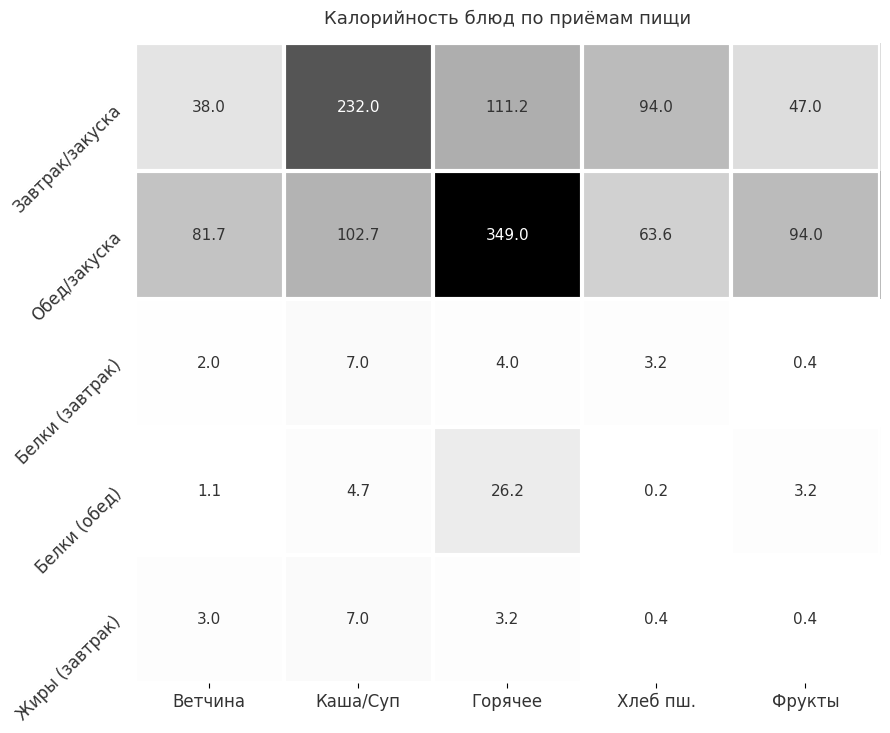

Which series has the largest total across all categories?

Обед/закуска